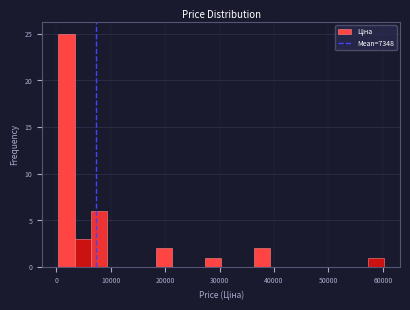

Read against the x-axis, roughly where is the centre of the tallest bar?

2000